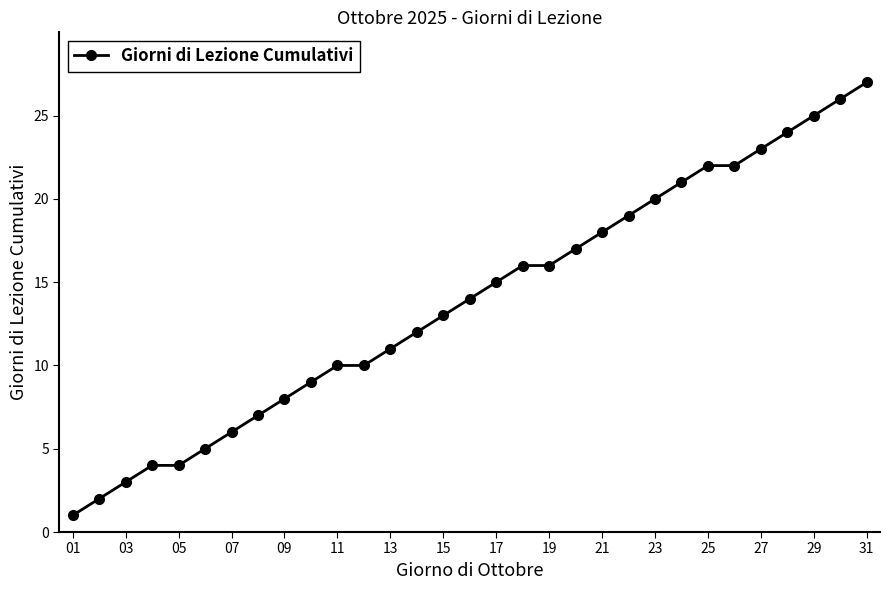

What is the maximum value shown in the chart?

27